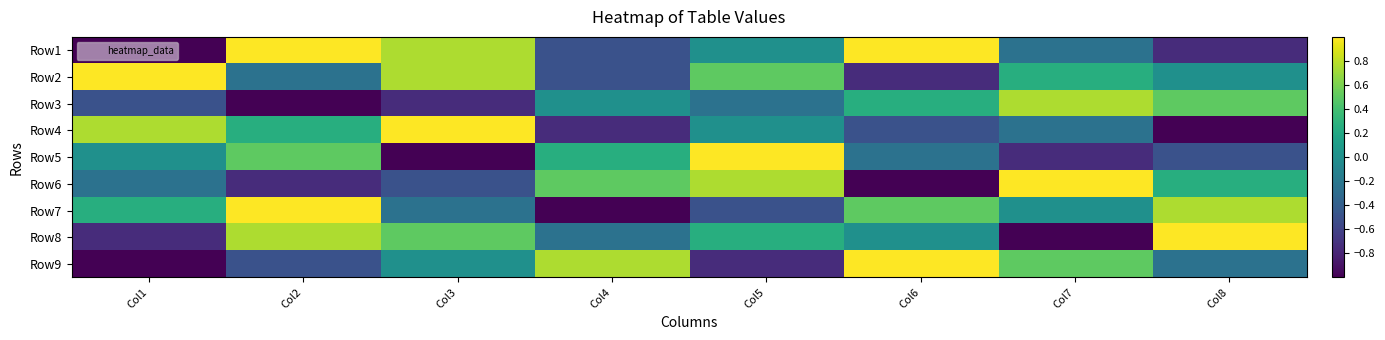

What is the difference between the highest and lowest values at Col7?

2.0